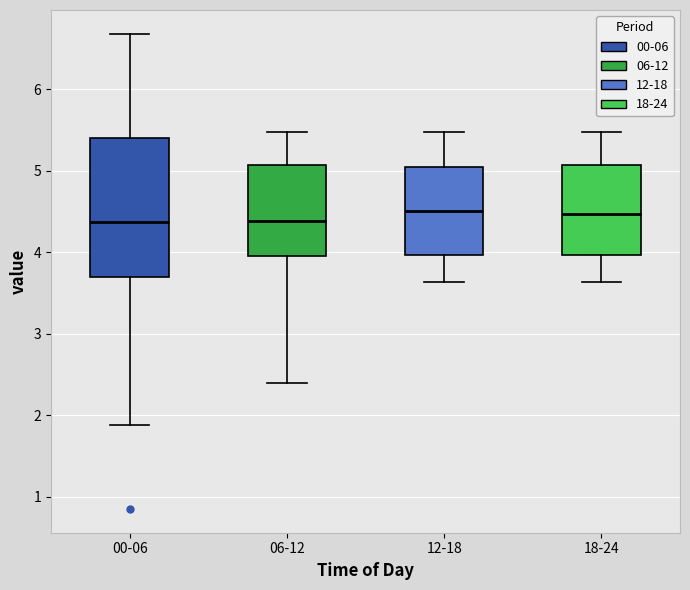

Where does the lower whisker of the box for 00-06 end on the y-axis? The values are not printed on the chart, so give them approximately, as read against the axis.

1.9